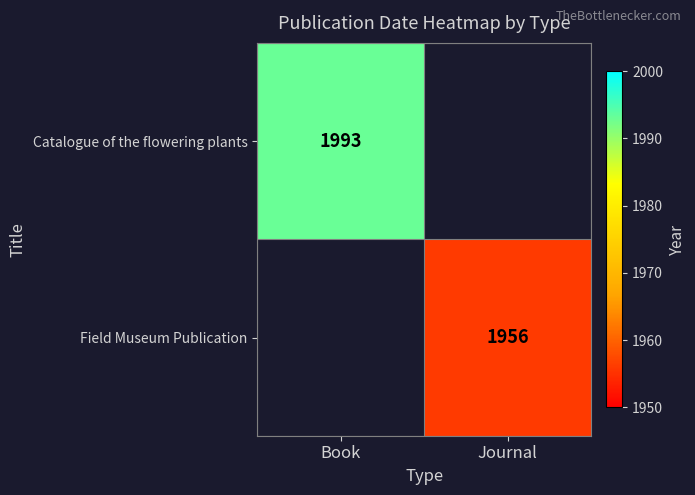

True or false: Catalogue of the flowering plants has a value of 1993 at Book.

True